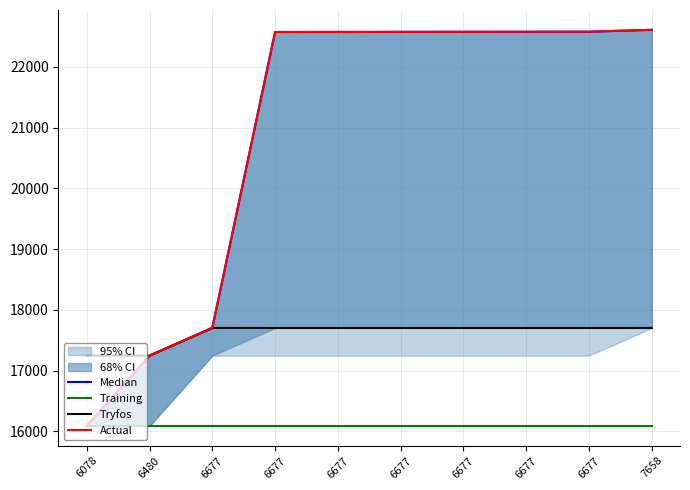

Which has a higher value, 6677 or 6677?

6677